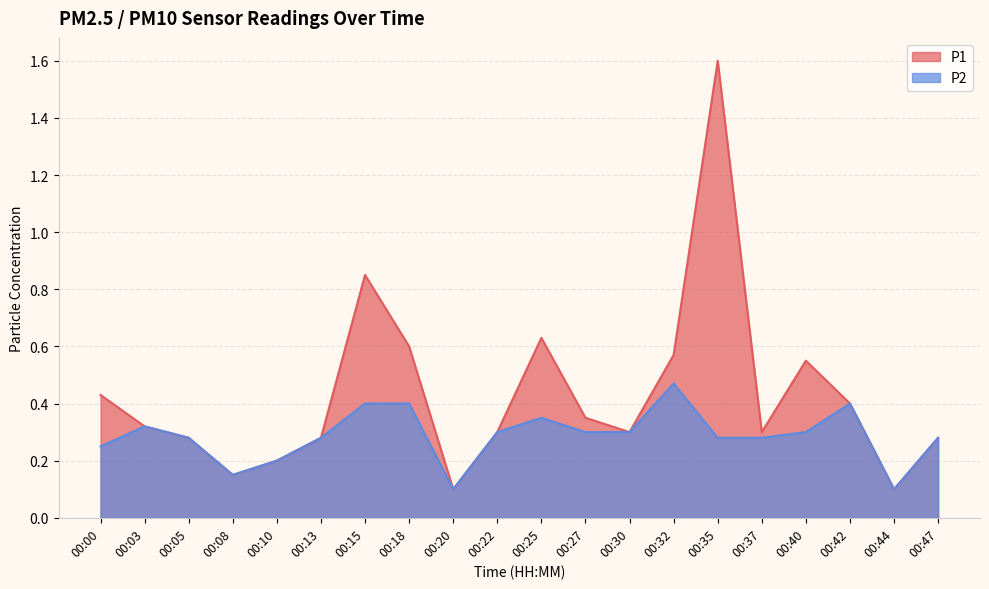

What is the total value across all series at 00:18?

1.0